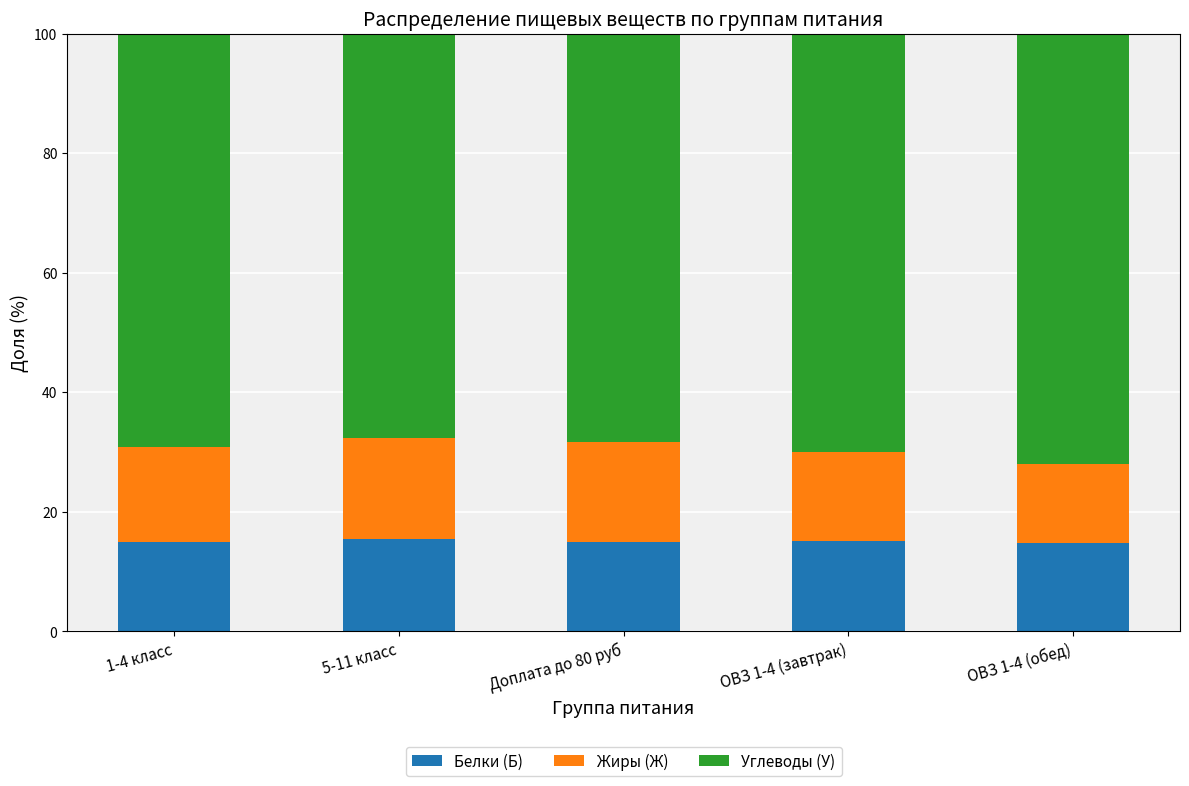

True or false: Белки (Б) has a value of 3.9 at ОВЗ 1-4 (обед).

False